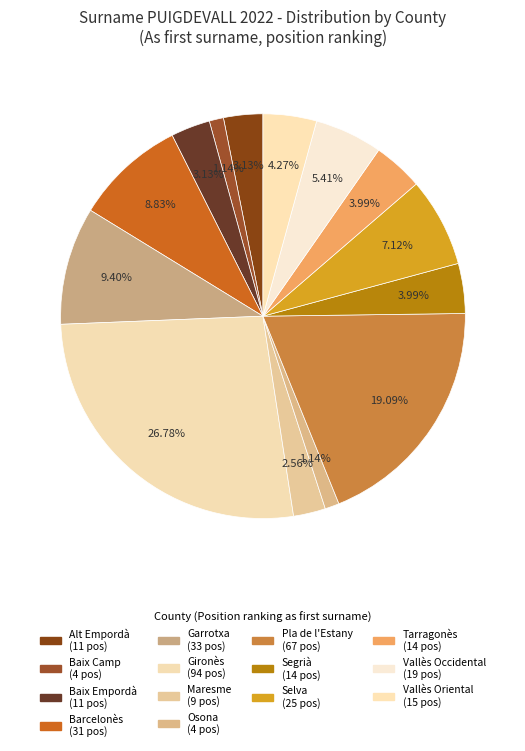

True or false: Osona accounts for 11% of the total.

False